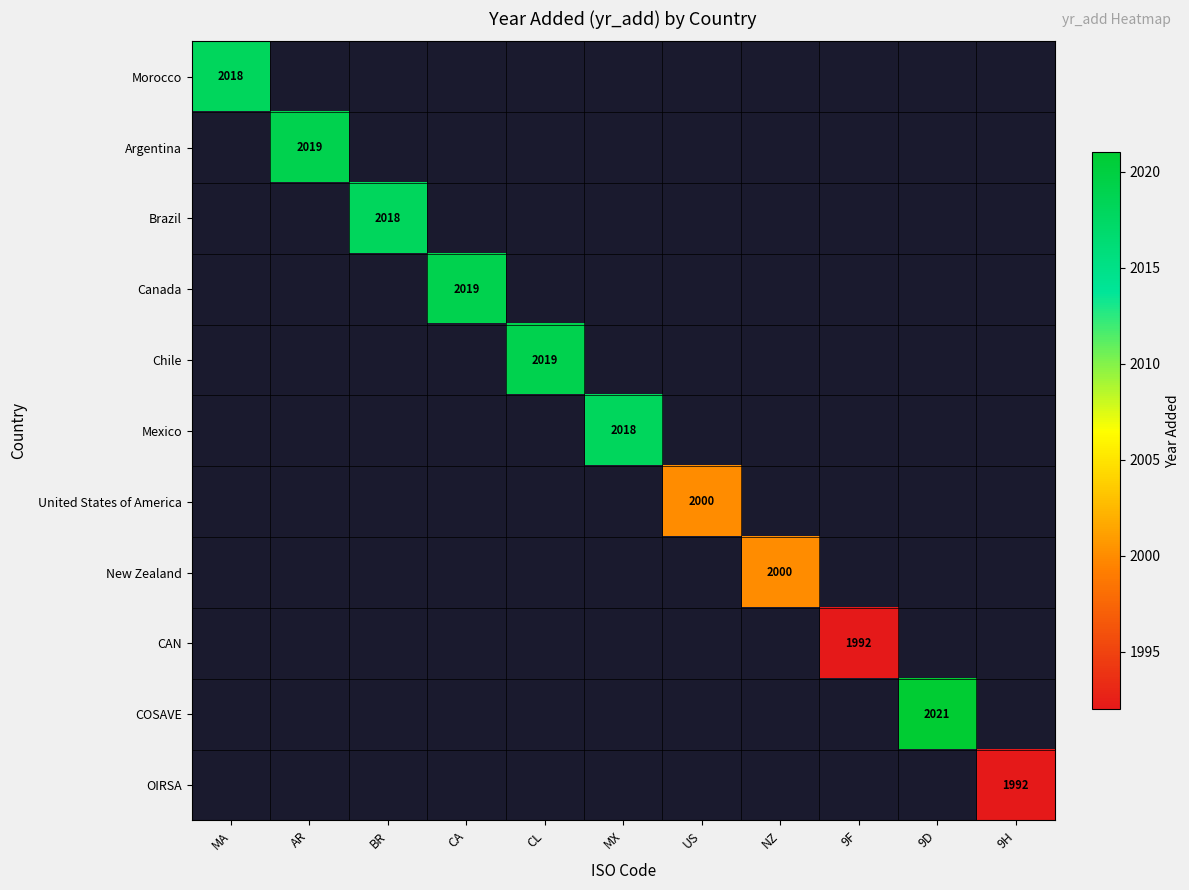

What is the greatest value displayed?

2021.0